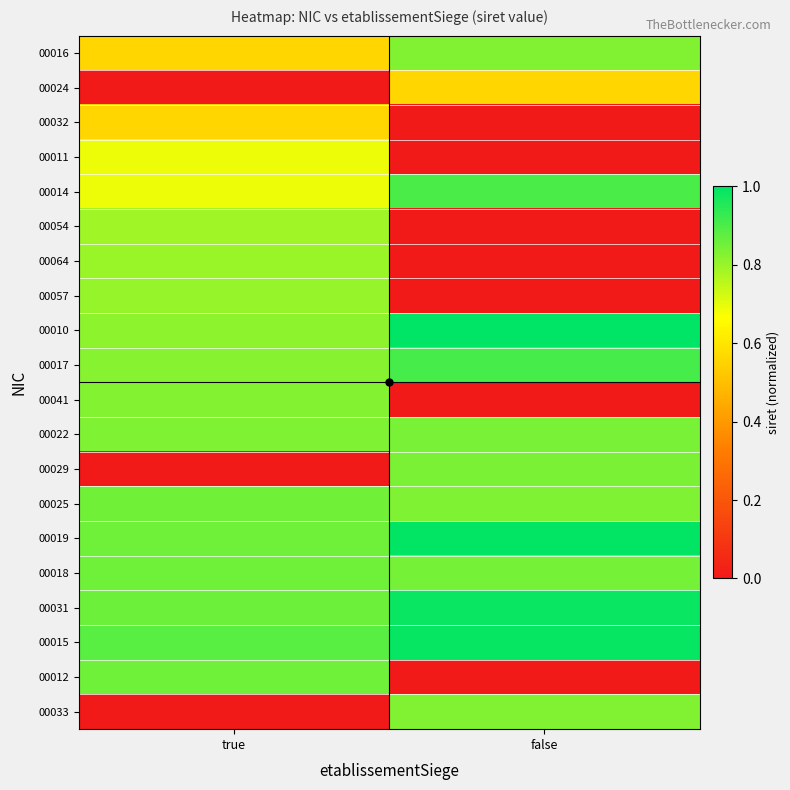

Reading left to right, list all the values displayed in this chart.

00016: true=0.6	false=0.8
00024: true=0.0	false=0.6
00032: true=0.6	false=0.0
00011: true=0.7	false=0.0
00014: true=0.7	false=0.9
00054: true=0.8	false=0.0
00064: true=0.8	false=0.0
00057: true=0.8	false=0.0
00010: true=0.8	false=1.0
00017: true=0.8	false=0.9
00041: true=0.8	false=0.0
00022: true=0.8	false=0.8
00029: true=0.0	false=0.8
00025: true=0.8	false=0.8
00019: true=0.9	false=1.0
00018: true=0.9	false=0.8
00031: true=0.9	false=1.0
00015: true=0.9	false=1.0
00012: true=0.9	false=0.0
00033: true=0.0	false=0.8